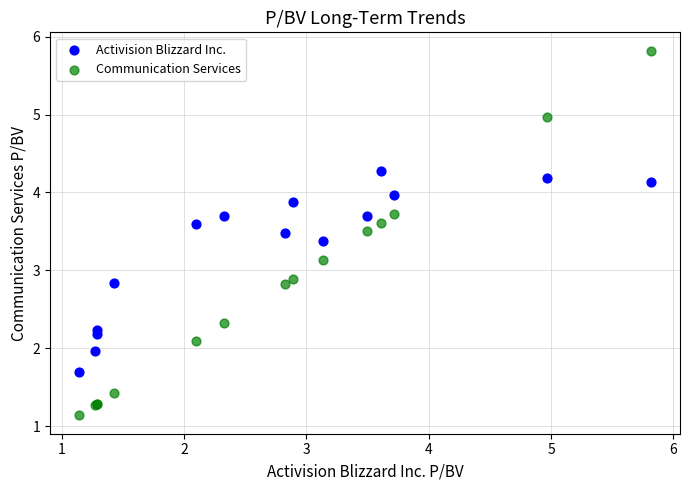

Which series contains the highest Y value?

Communication Services